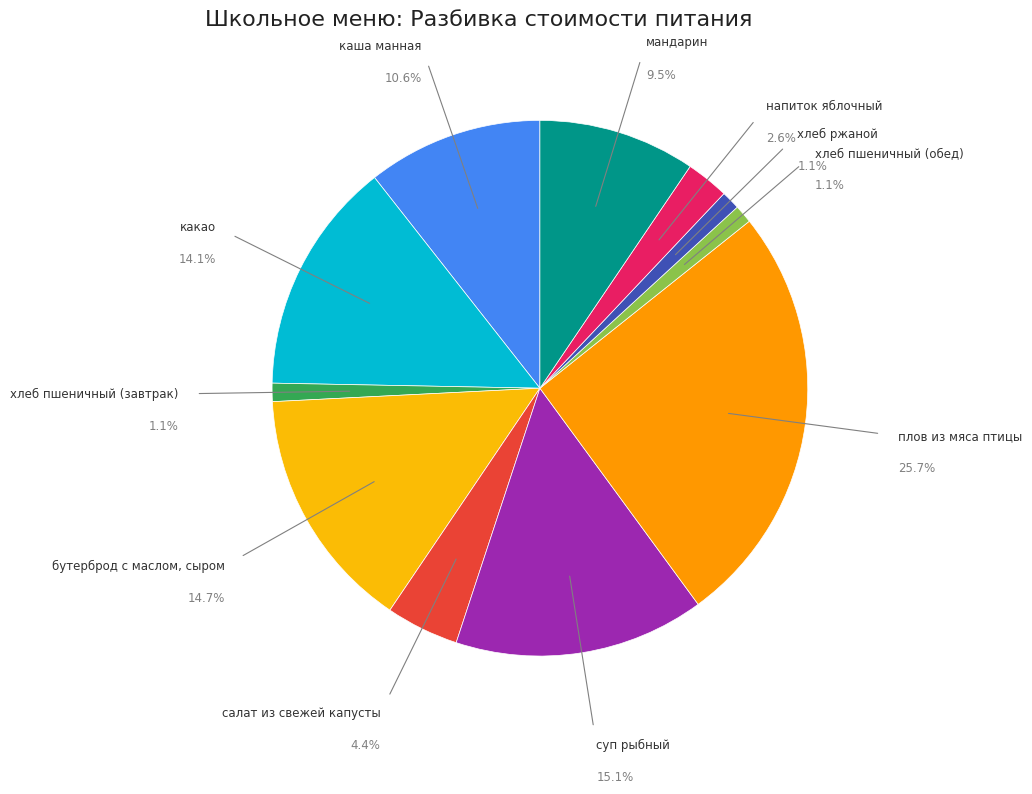

What is the largest slice in the pie chart?

плов из мяса птицы